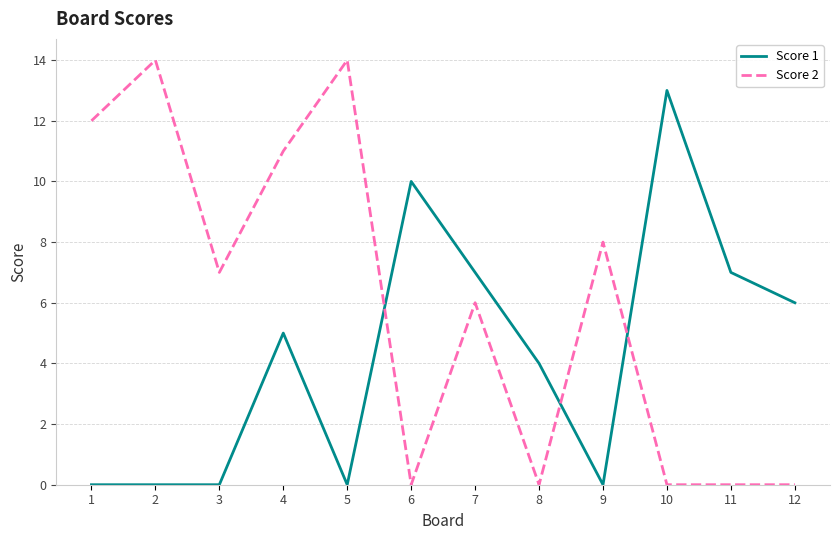

Does the chart have visible grid lines?

Yes